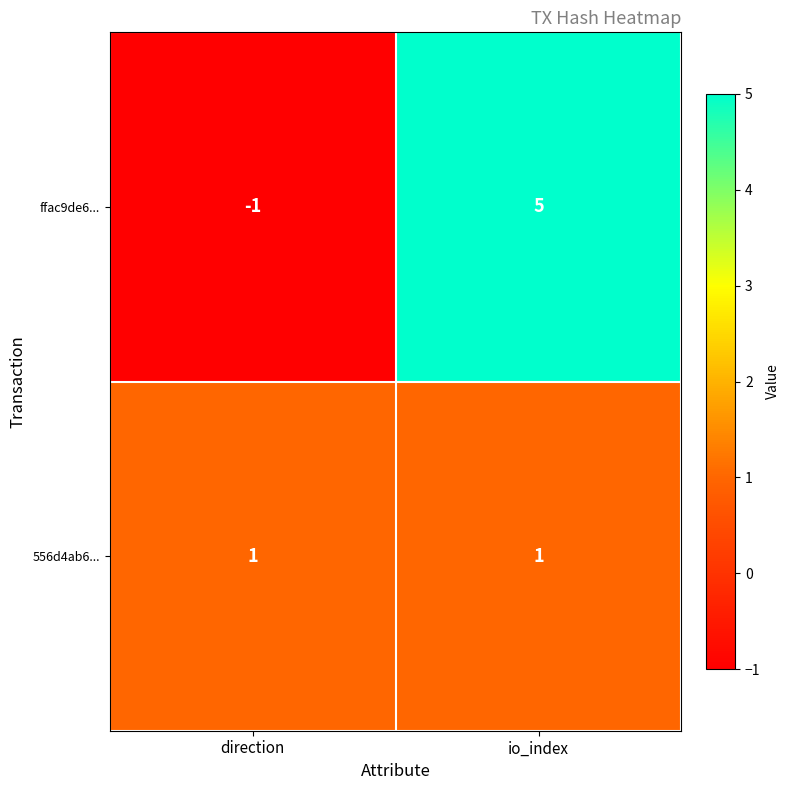

What is the difference between the maximum and minimum values in the ffac9de6... series?

6